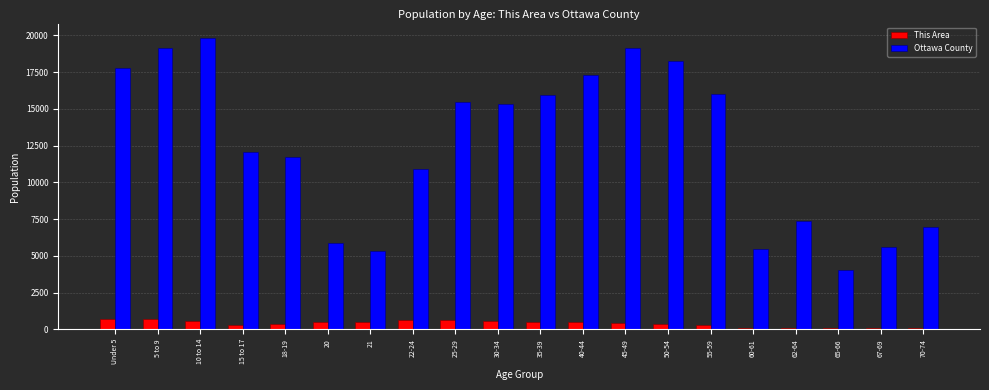

Is the value of This Area at 62-64 greater than the value of Ottawa County at 55-59?

No